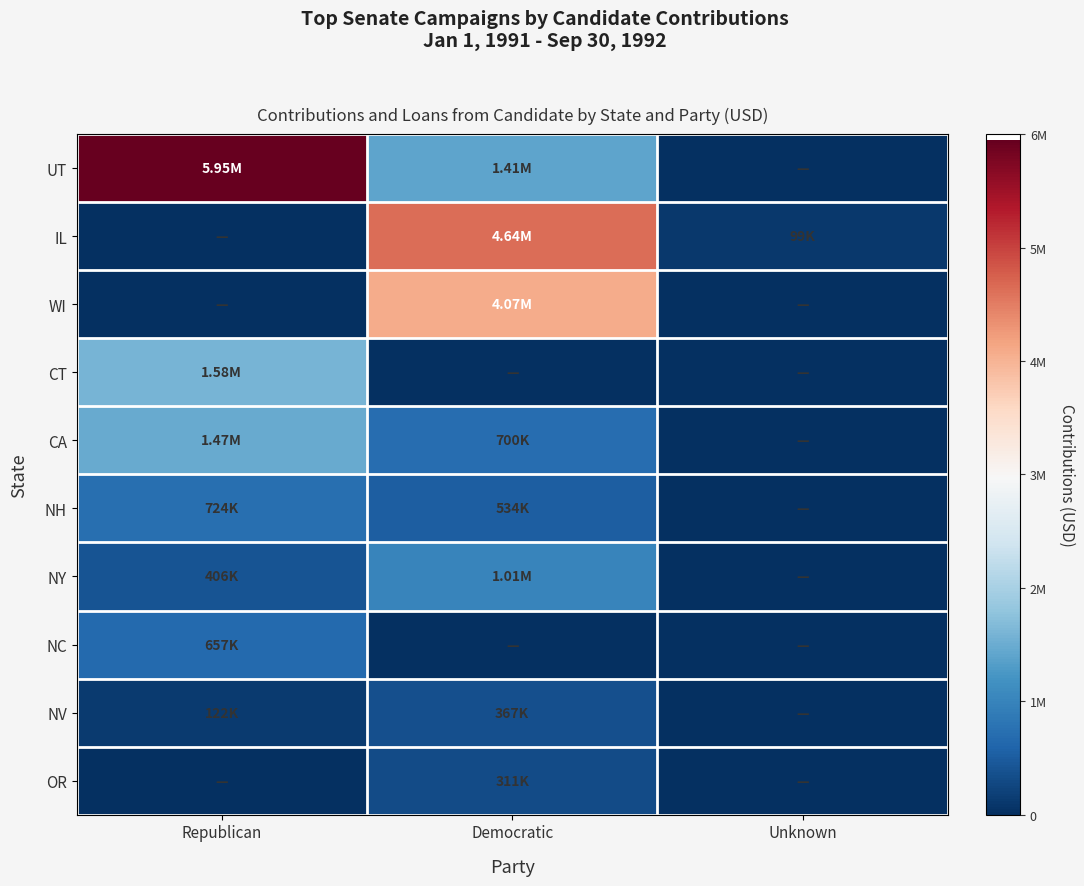

What is the total value across all series at Democratic?

13031125